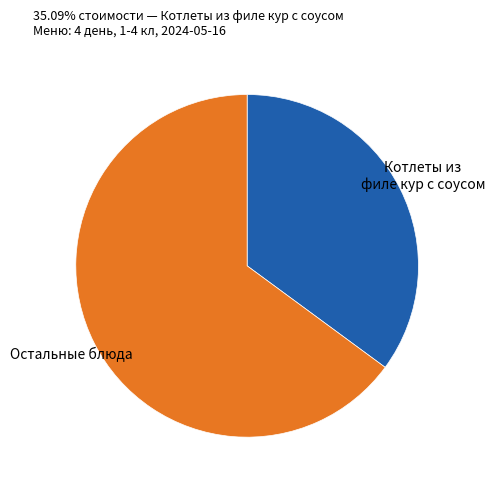

Does any single category account for the majority?

Yes